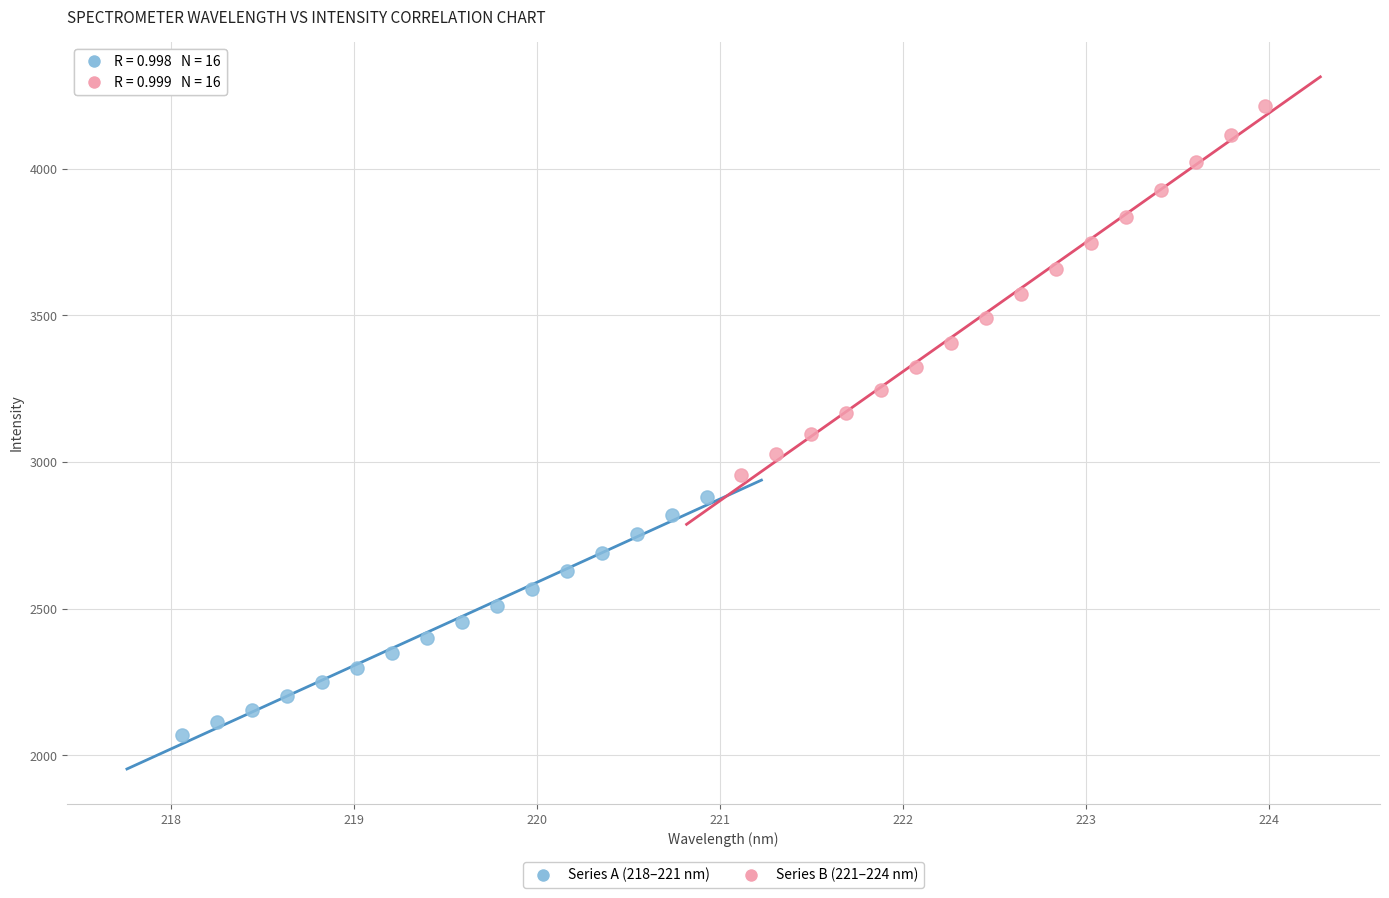

Which series contains the lowest Y value?

Series A (218–221 nm)